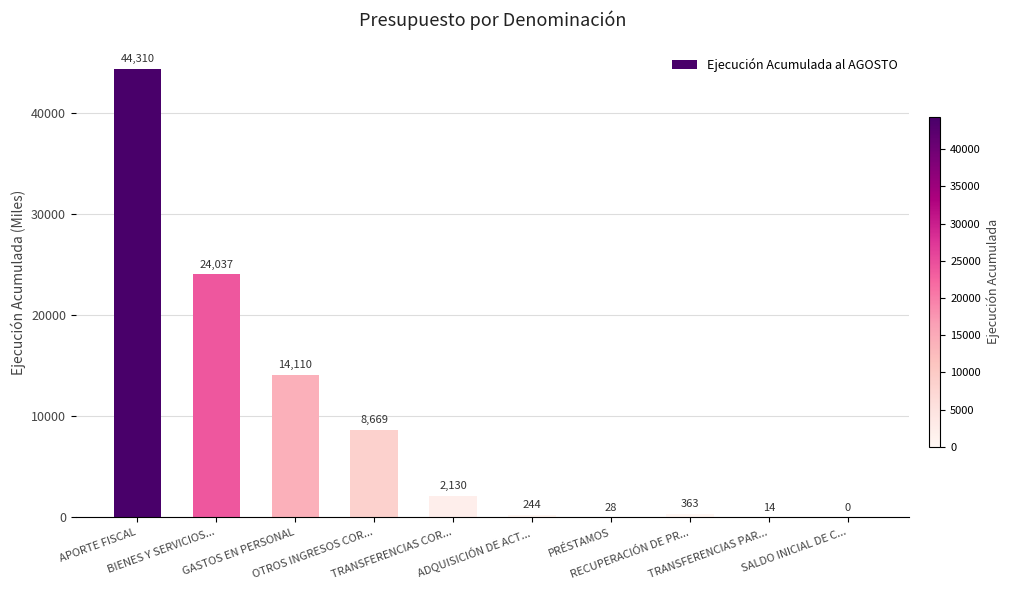

How many series are shown in this chart?

1